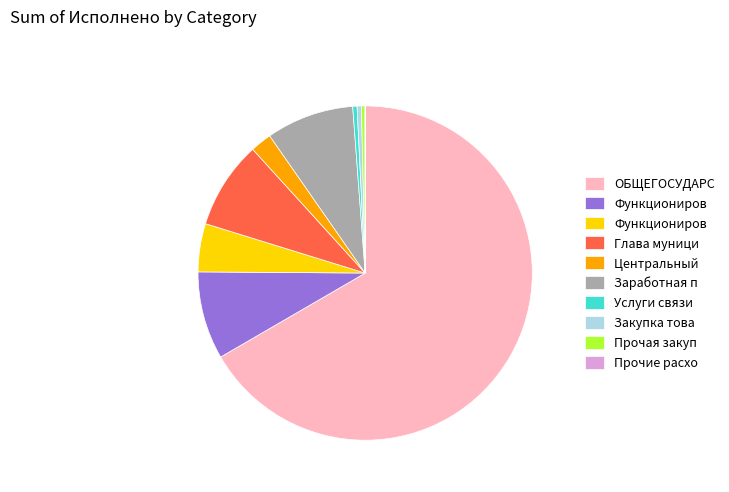

Is there a majority slice in this chart?

Yes